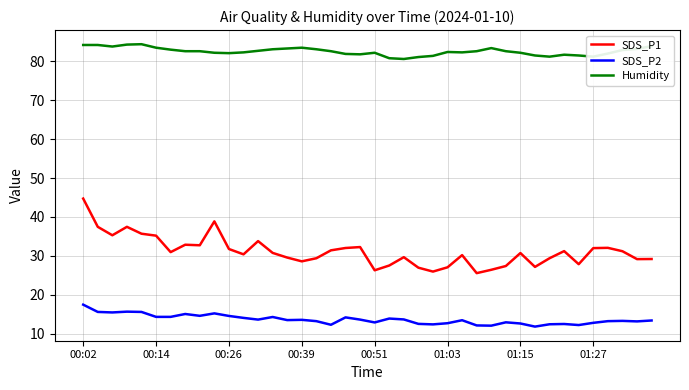

What is the smallest value displayed?

11.8